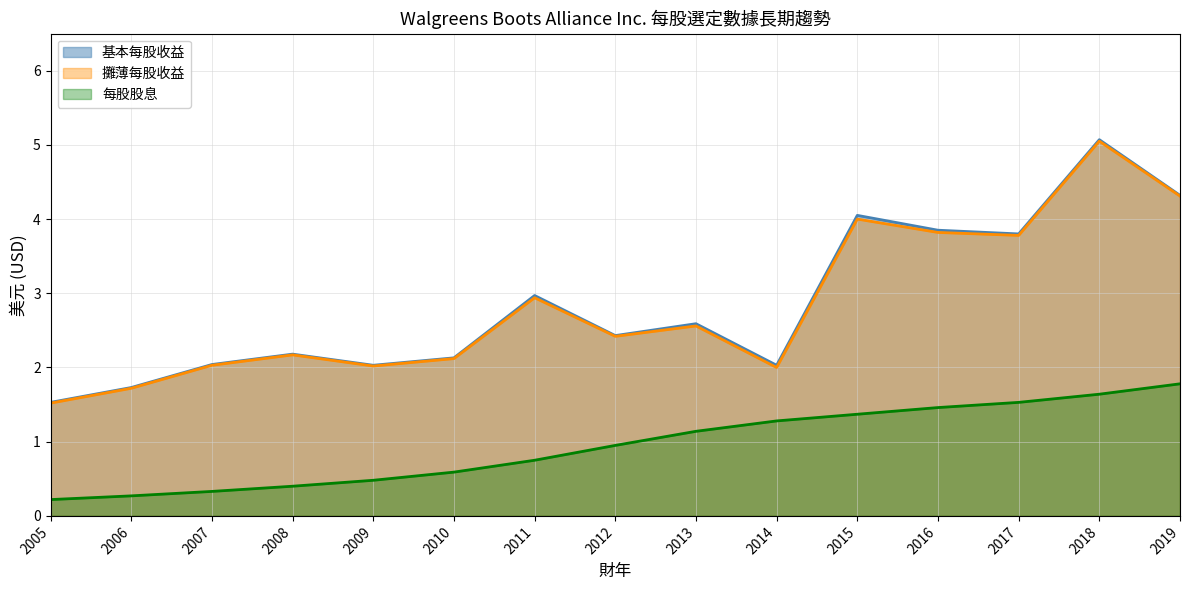

True or false: 攤薄每股收益 and 基本每股收益 intersect in this chart.

False